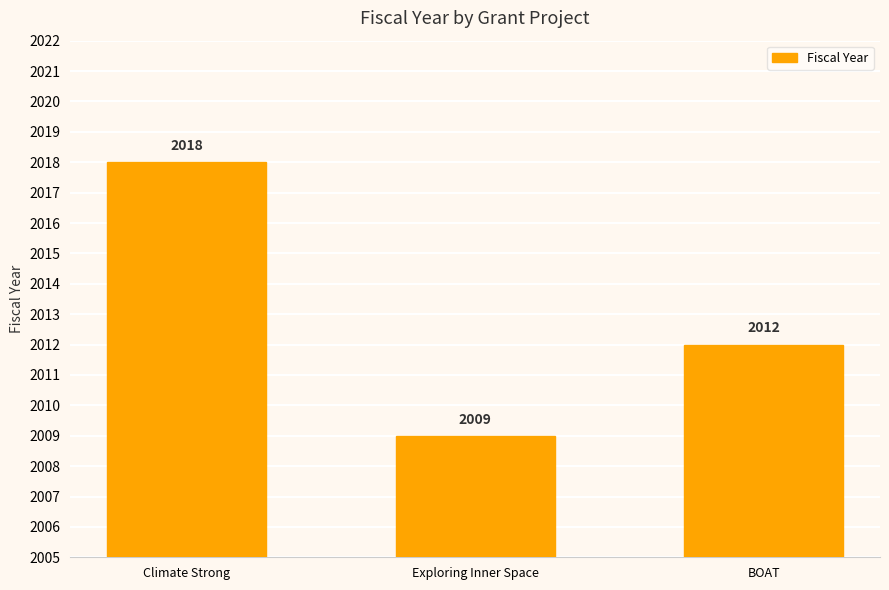

What is the change in value from Climate Strong to BOAT?

-6